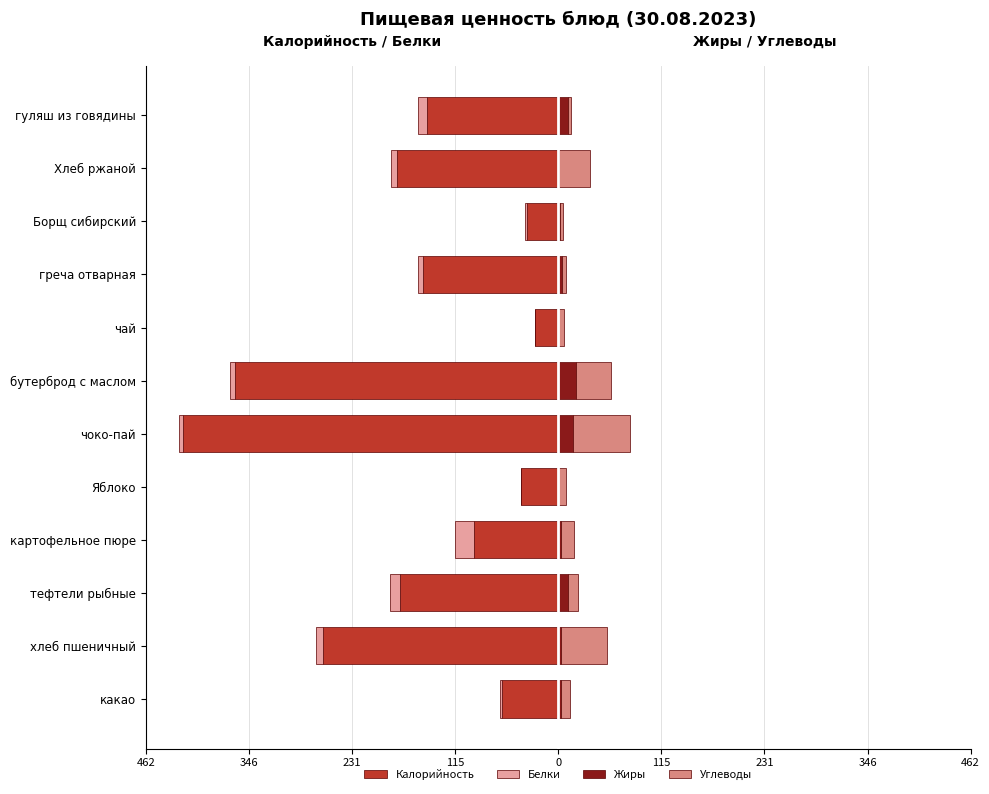

How many categories are shown in the chart?

12